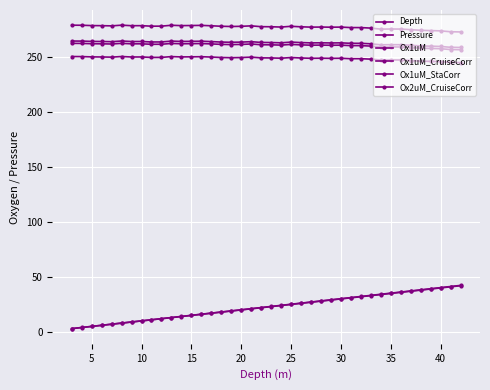

How many distinct data groups are displayed?

6